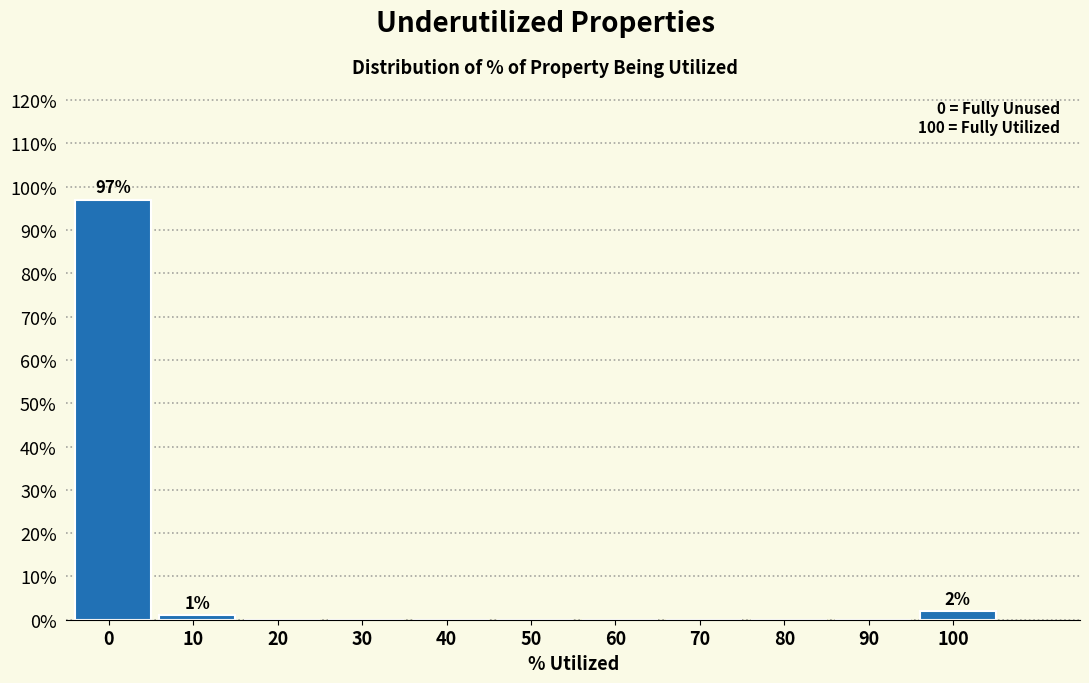

Reading left to right, list all the values displayed in this chart.

0=97	10=1	20=0	30=0	40=0	50=0	60=0	70=0	80=0	90=0	100=2